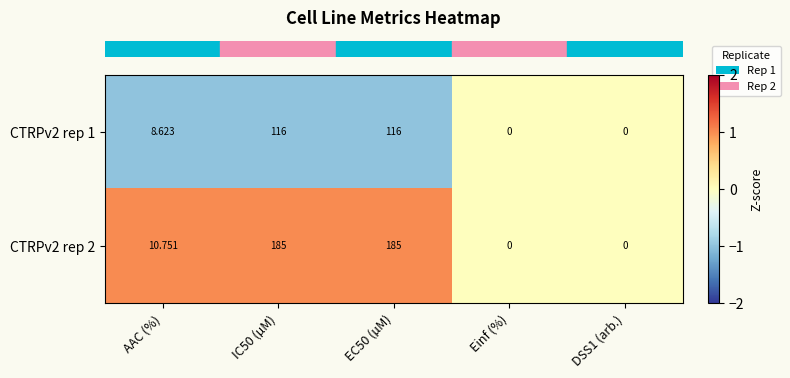

Which series has the largest total across all categories?

CTRPv2 rep 2